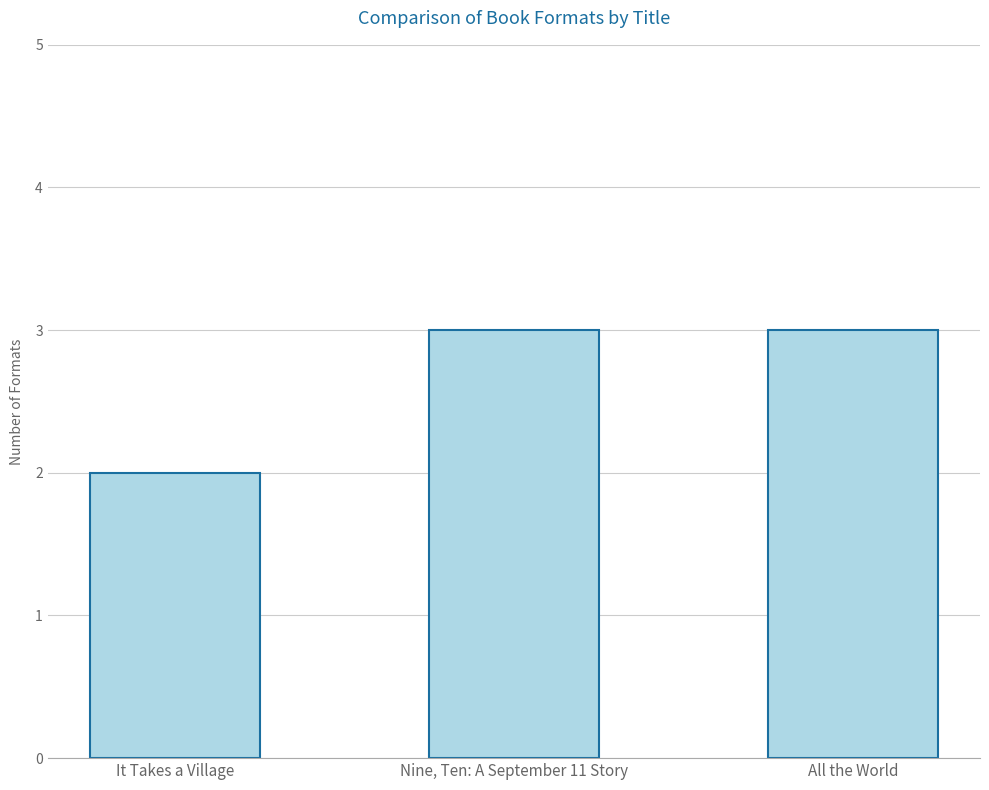

Between It Takes a Village and All the World, which is larger?

All the World